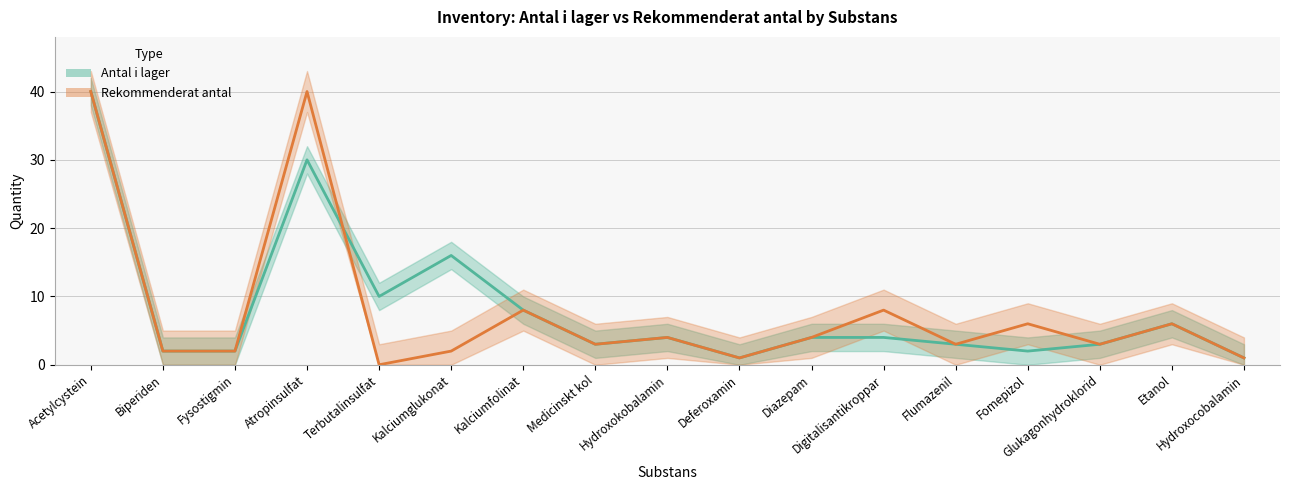

The Rekommenderat antal series shows 8 at Kalciumfolinat. True or false?

True